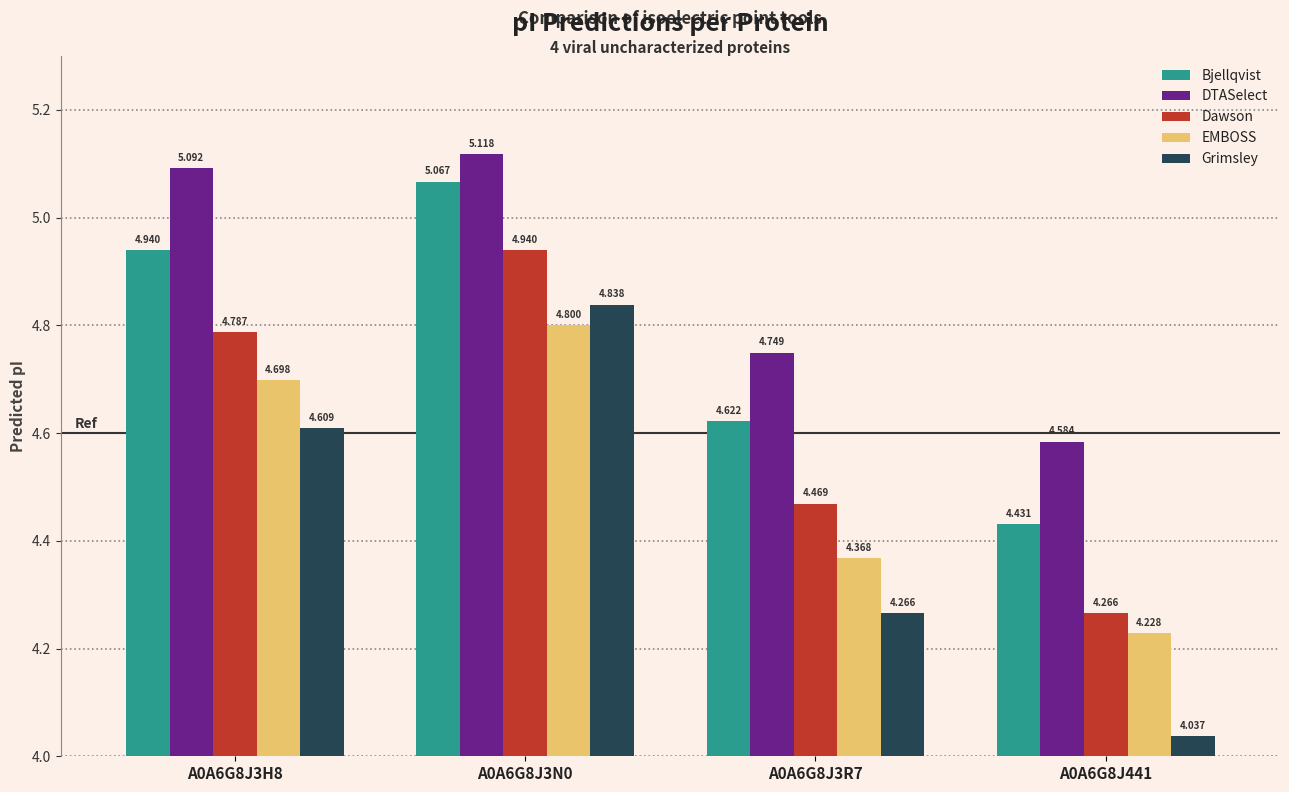

Does the chart contain any negative values?

No